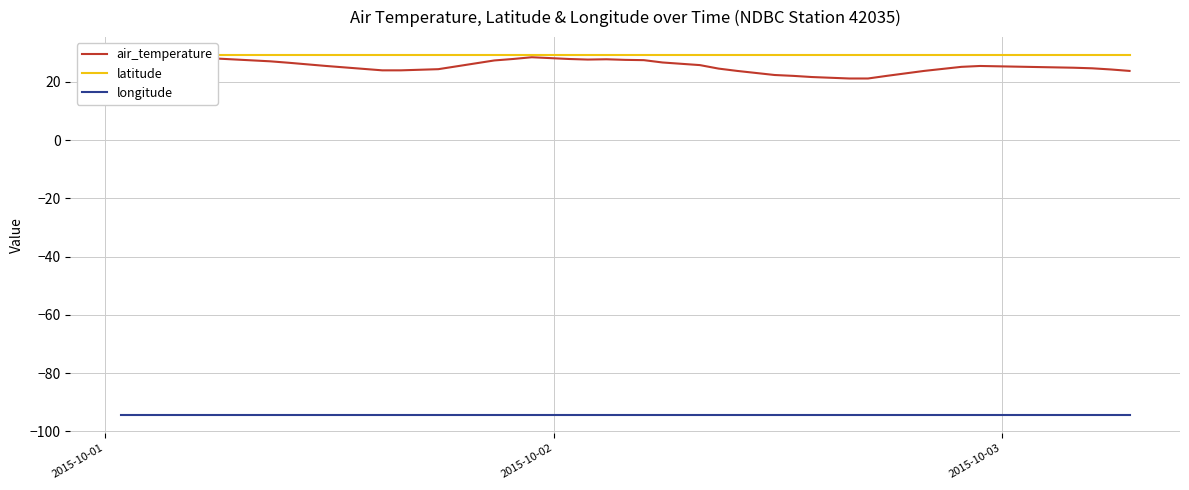

At which category is the sum across all series the highest?

2015-10-01